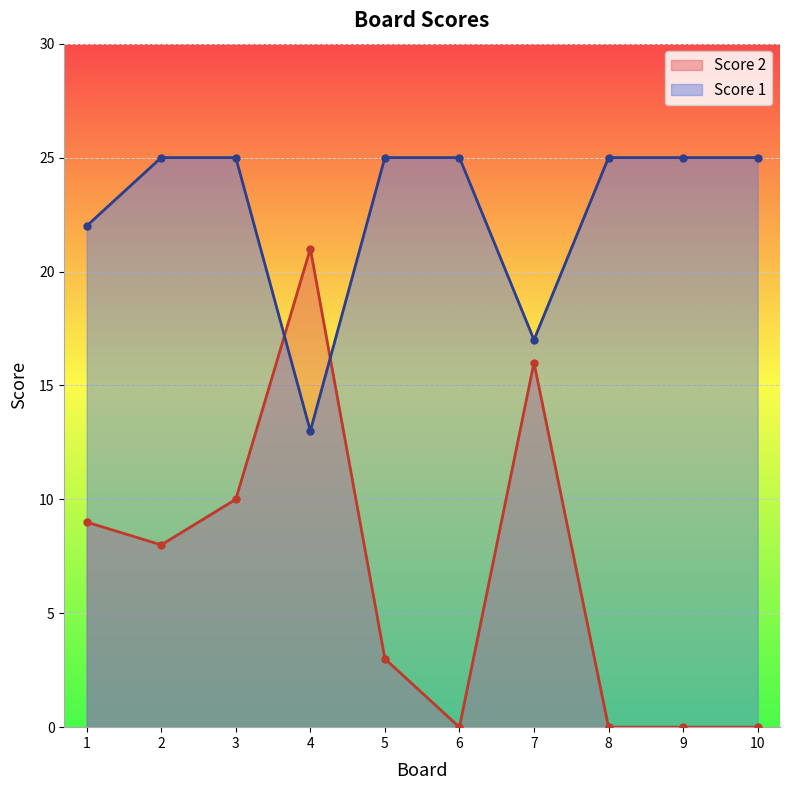

How many series are shown in this chart?

2